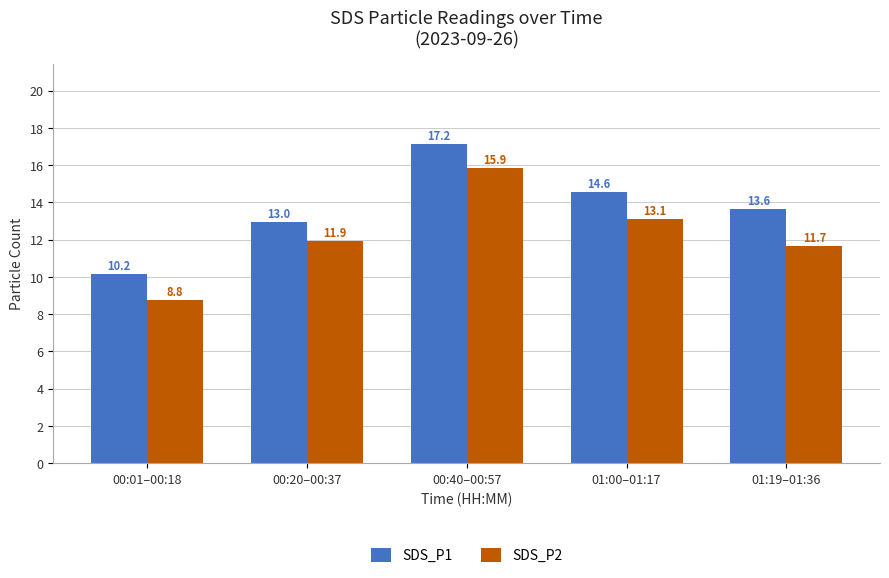

True or false: SDS_P1 has a value of 7.6 at 00:20–00:37.

False